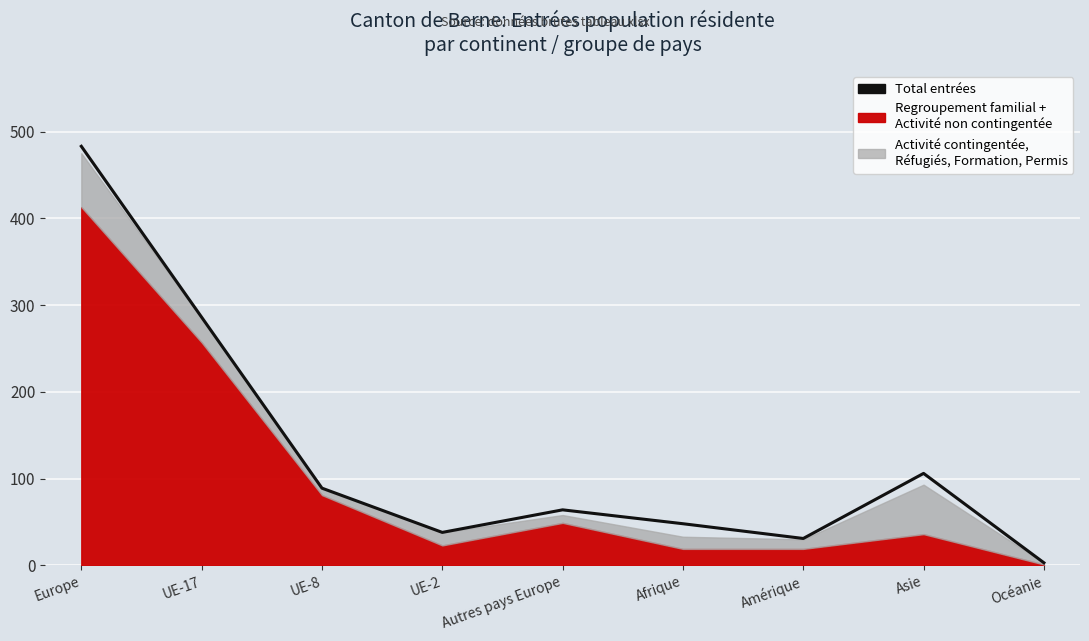

Approximately how many times larger is the value at Amérique compared to UE-8?

0.3